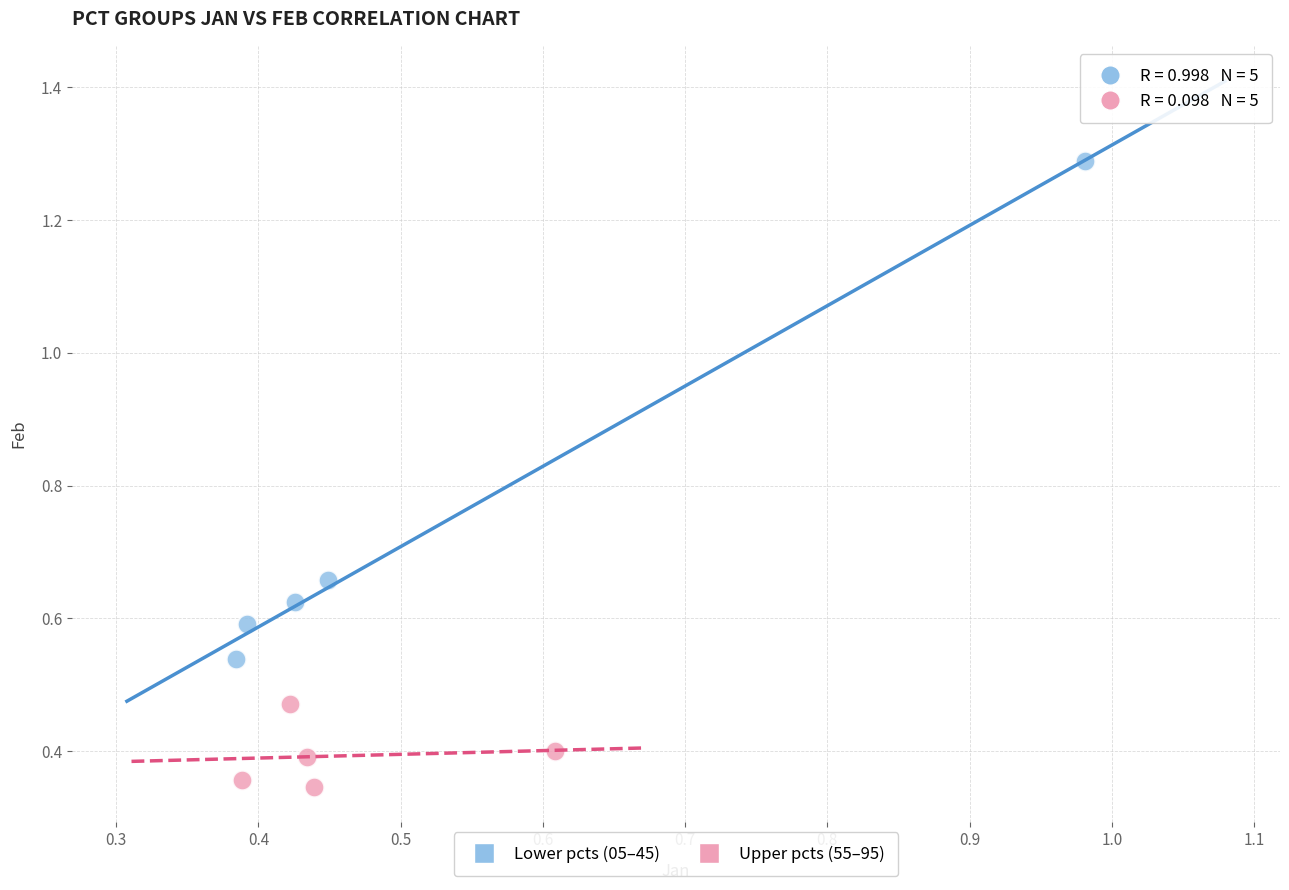

Which series has the largest Y range (max minus min)?

Lower pcts (05–45)